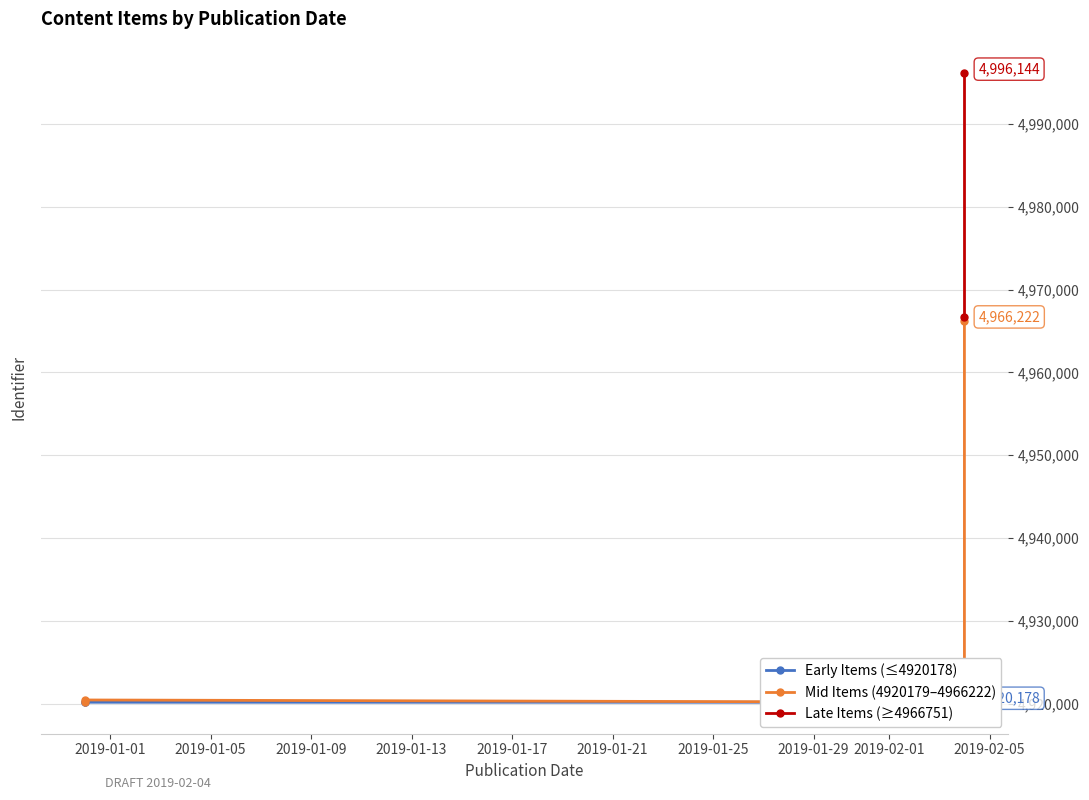

Between 2019-02-04 17:21 and 2019-02-04 17:21, which is larger?

2019-02-04 17:21